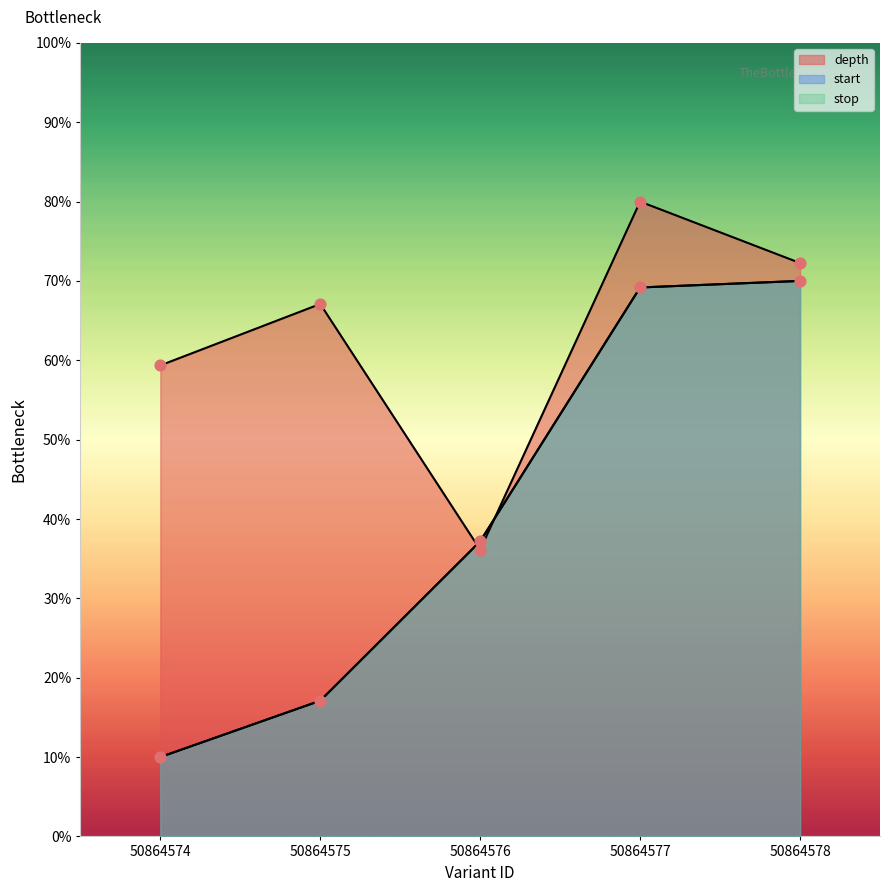

Which series contains the lowest Y value?

start